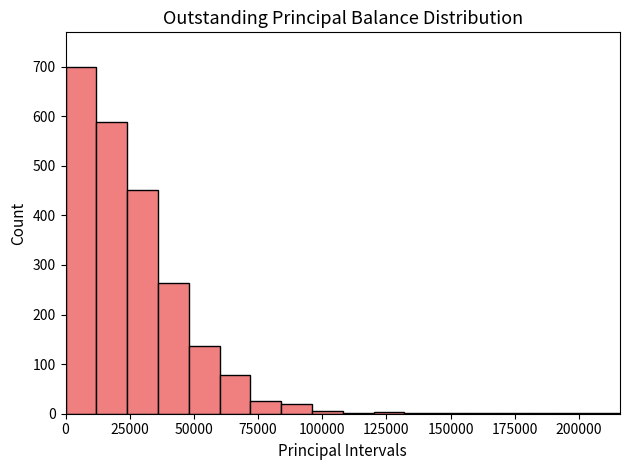

Read against the x-axis, roughly where is the centre of the tallest bar?

5000